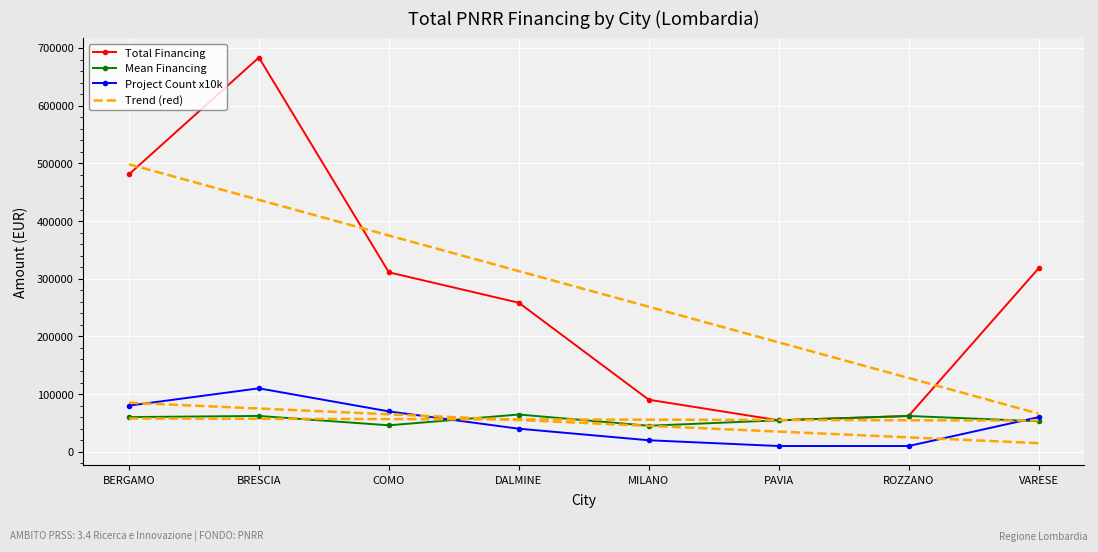

What are all the series names shown in the legend?

Total Financing, Mean Financing, Project Count x10k, Trend (red)